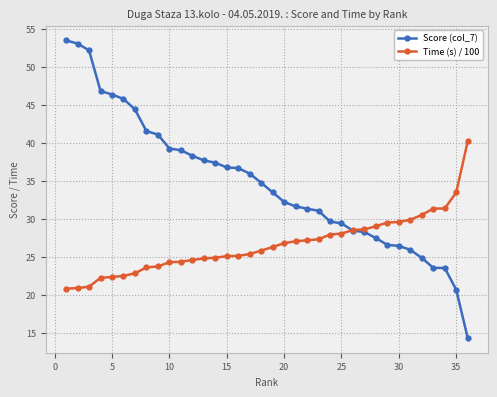

What is the greatest value displayed?

53.5